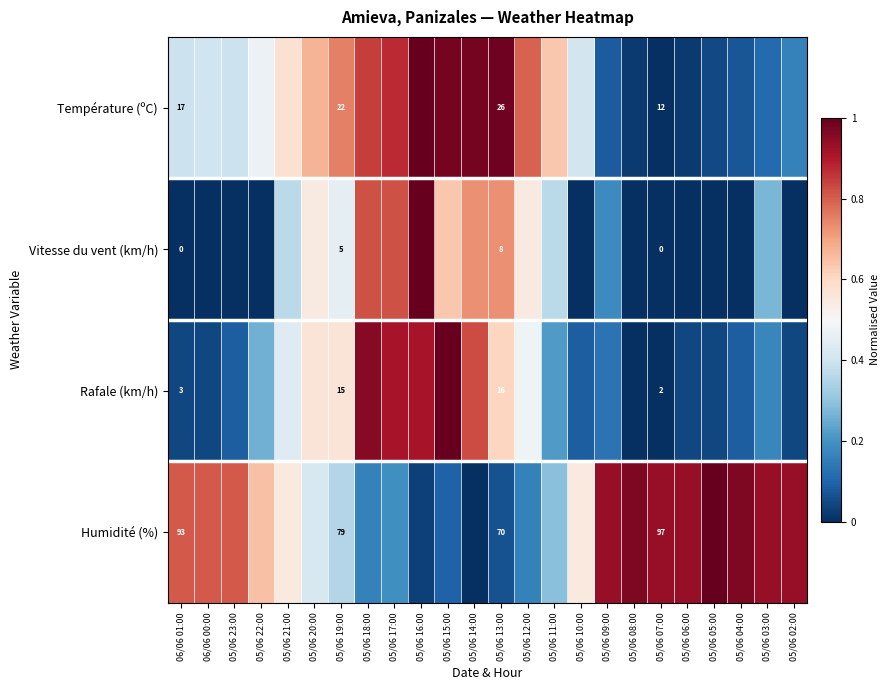

Between 06/06 00:00 and 05/06 12:00, which is larger?

05/06 12:00